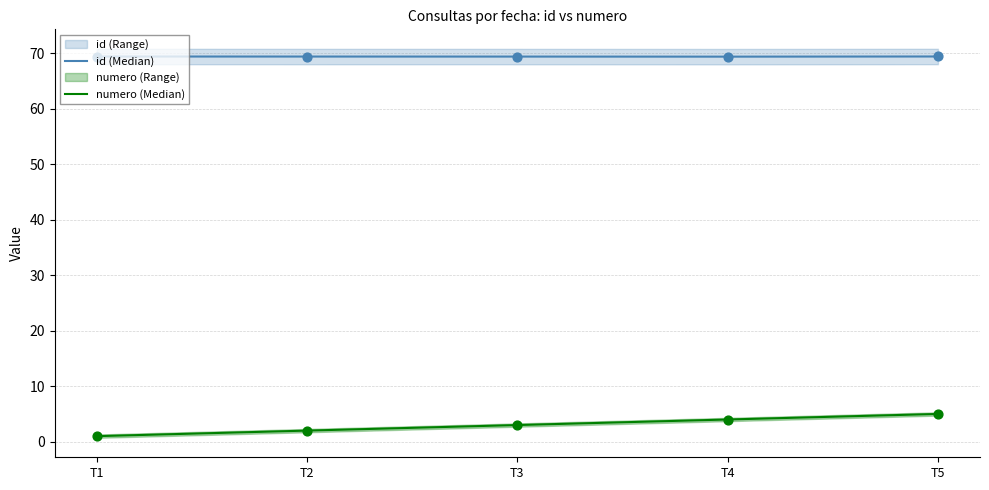

At how many categories does at least one series exceed 14?

5